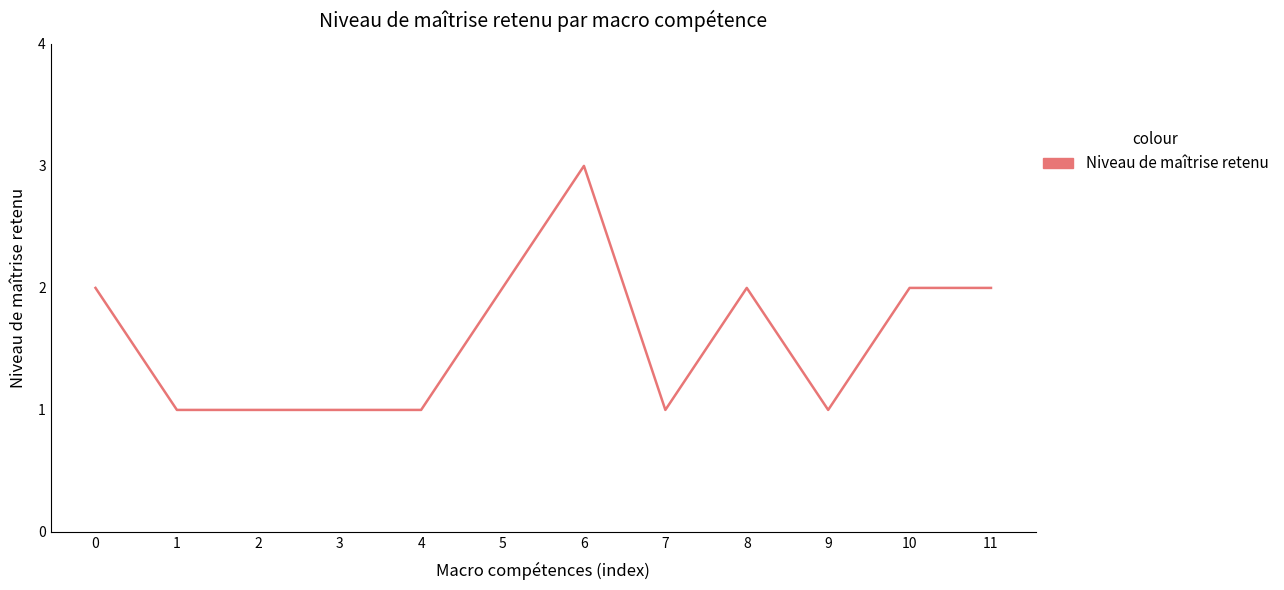

Which category has the highest value across all series?

6